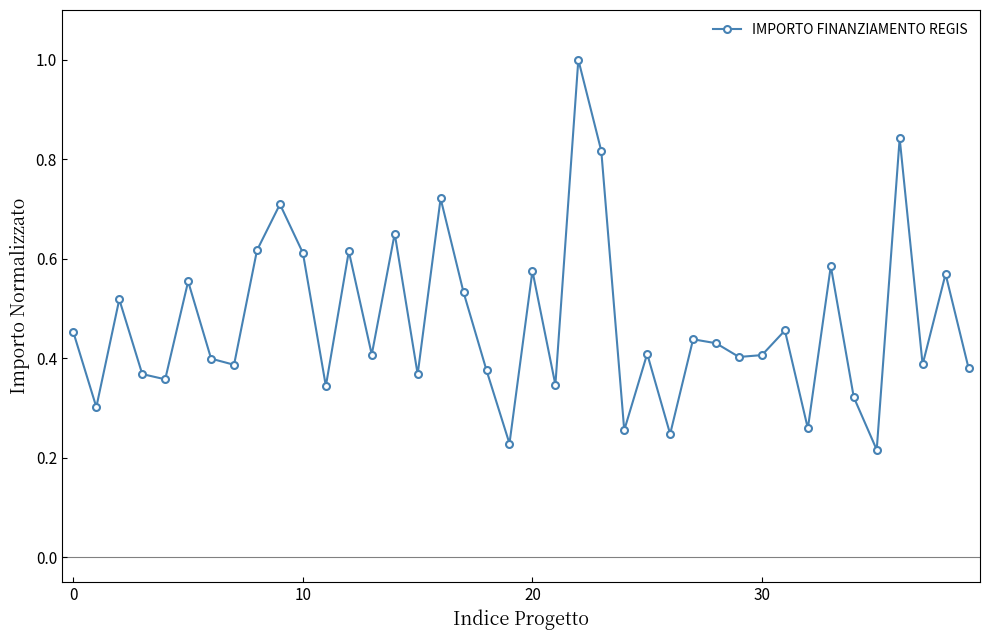

What is the greatest value displayed?

1.0